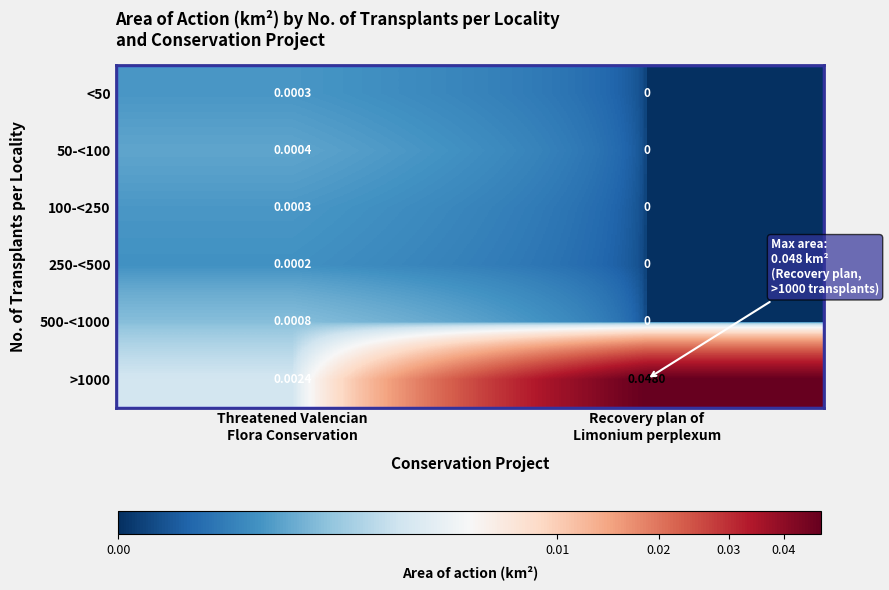

How many values in the 100-<250 series exceed 0?

1